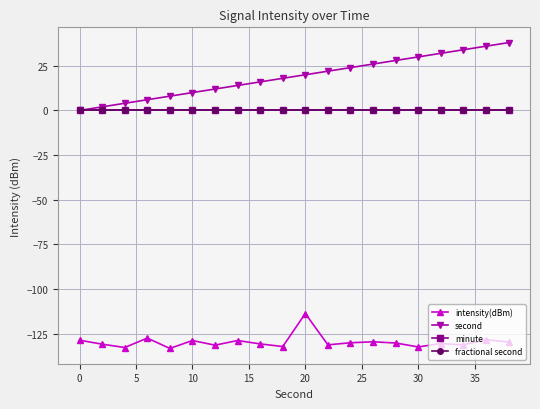

True or false: minute and second intersect in this chart.

False